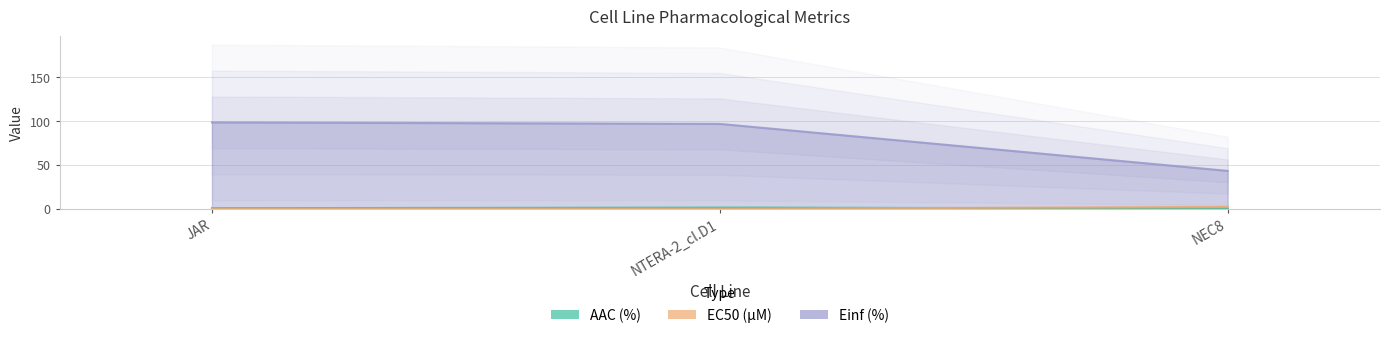

What is the difference between the Einf (%) values at JAR and NTERA-2_cl.D1?

1.7